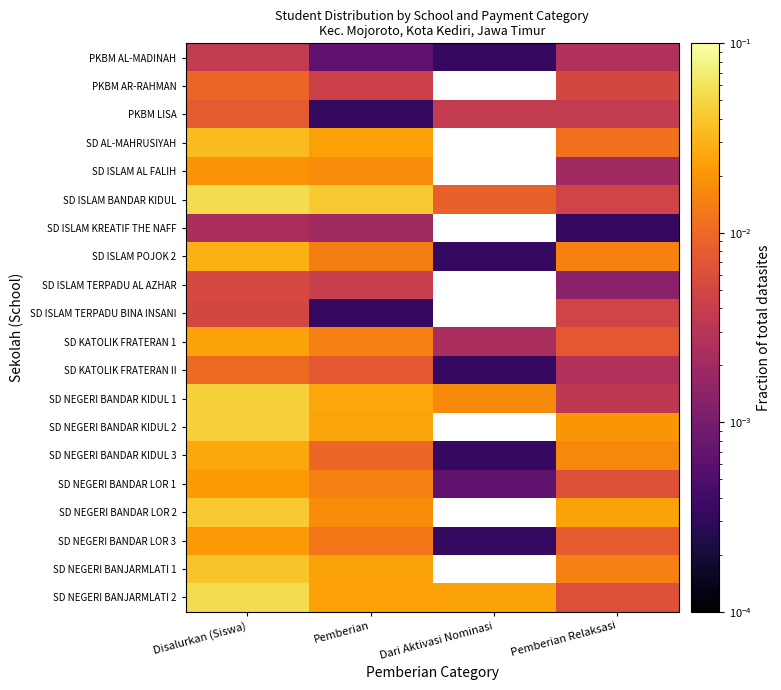

At which category does the chart reach its peak across all series?

Disalurkan (Siswa)